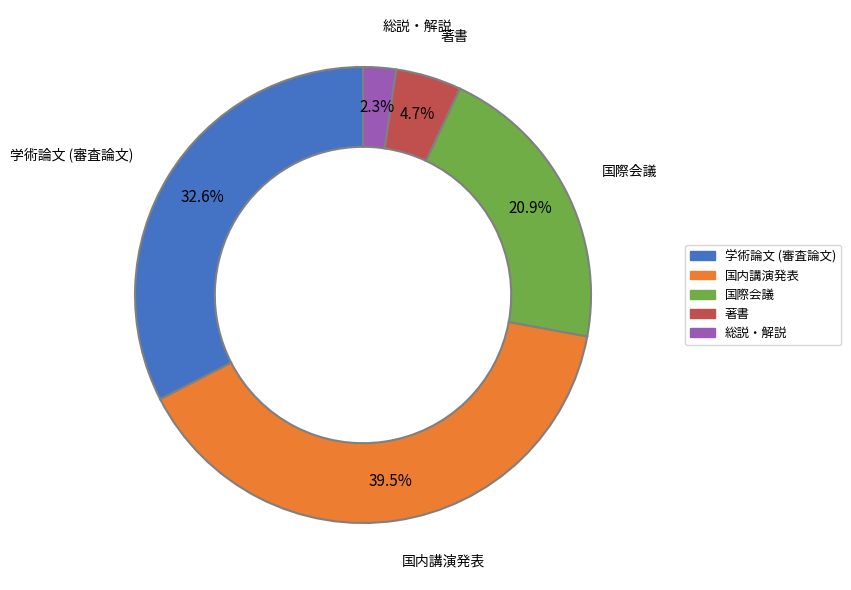

Is there any slice that represents more than half of the pie?

No